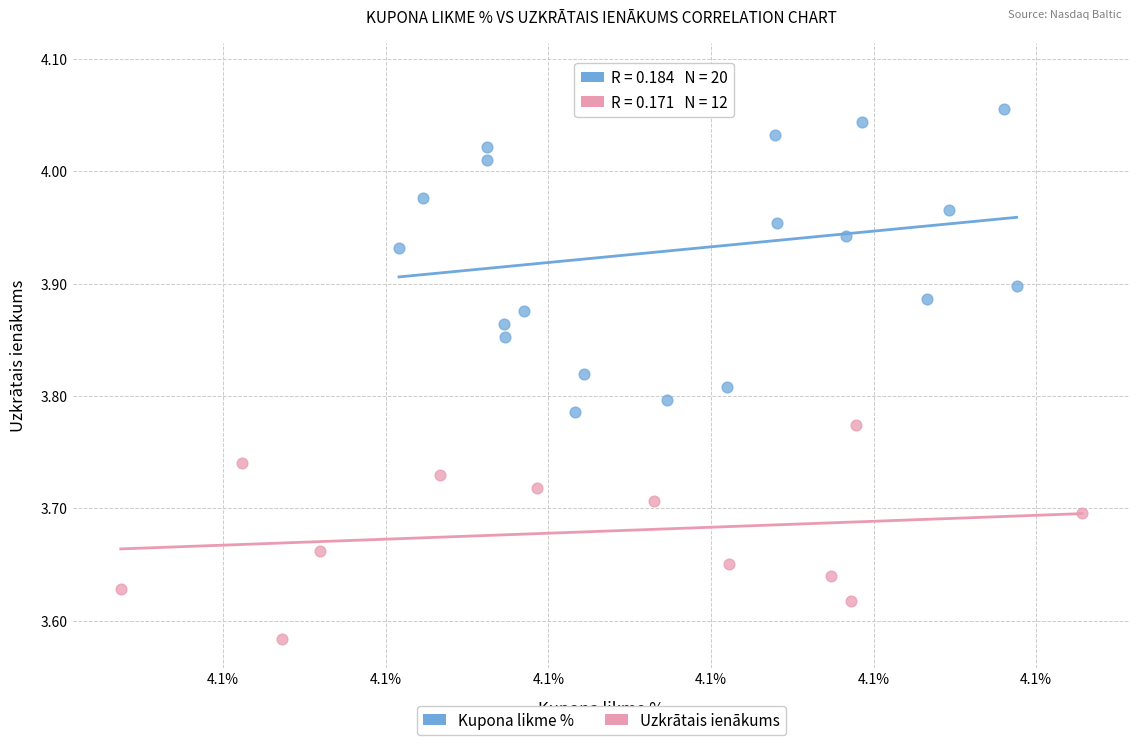

Which series contains the highest Y value?

Kupona likme %